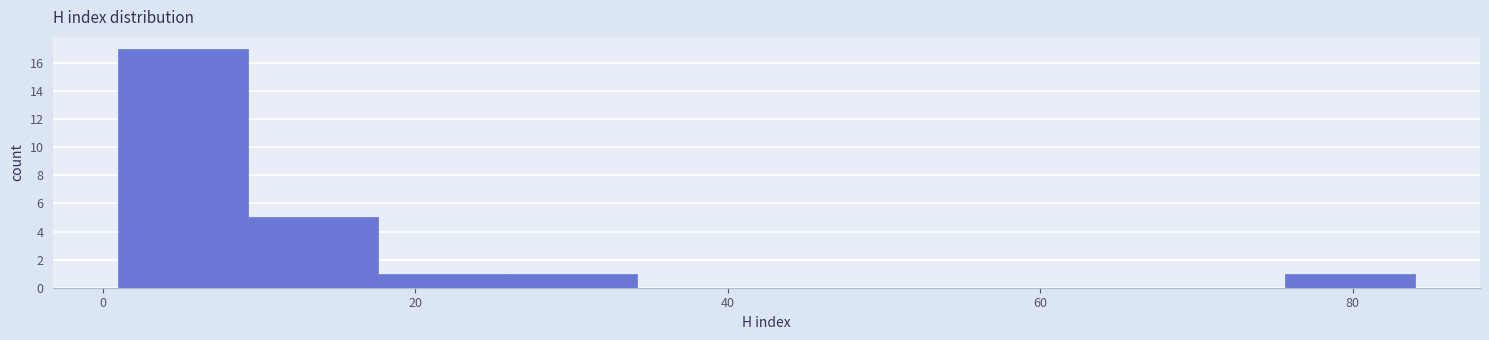

Over which range of the x-axis is the bar tallest?

2 to 10